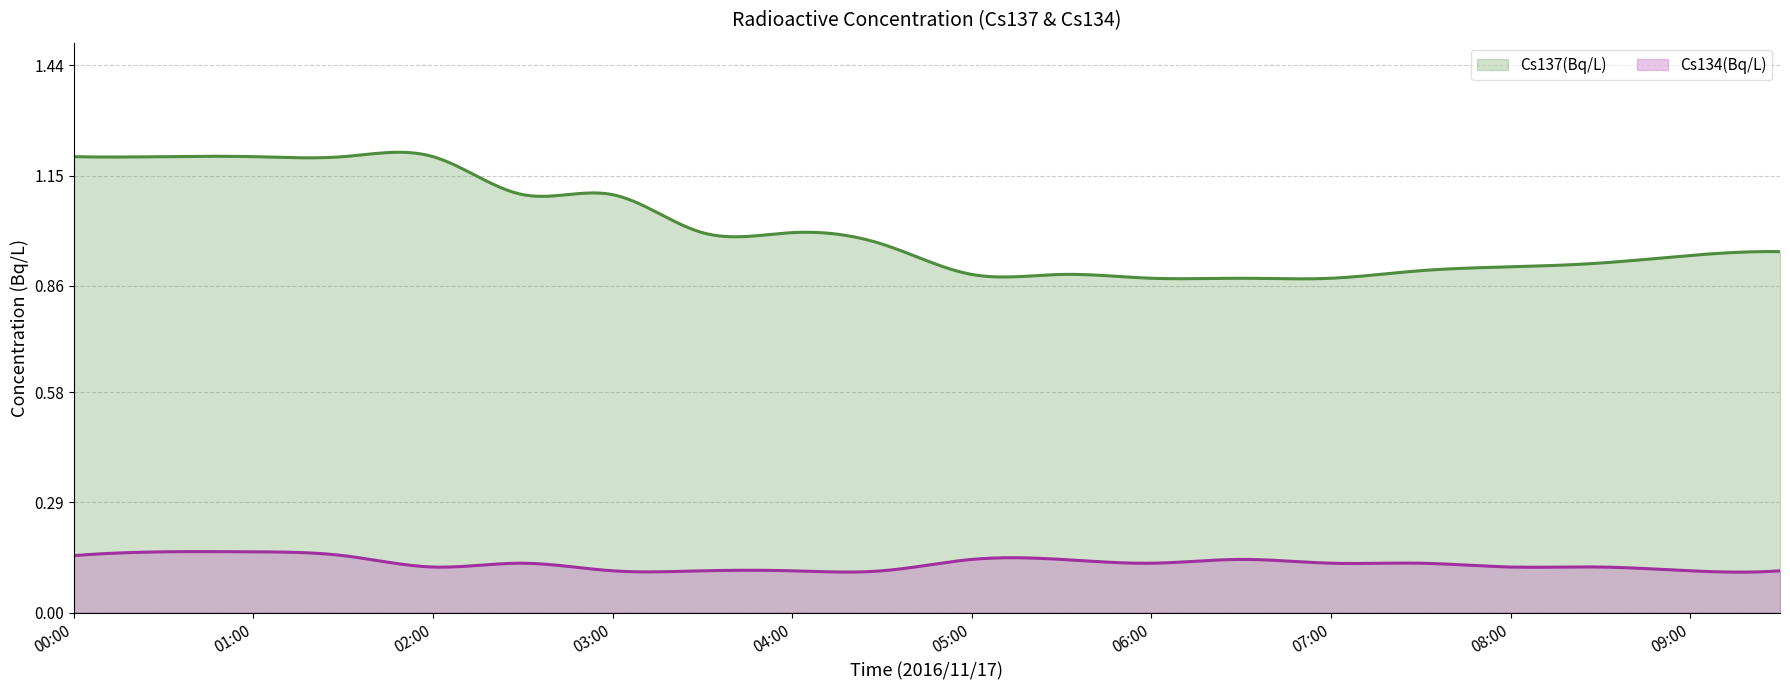

List the series in order of their peak value, lowest first.

Cs134(Bq/L), Cs137(Bq/L)